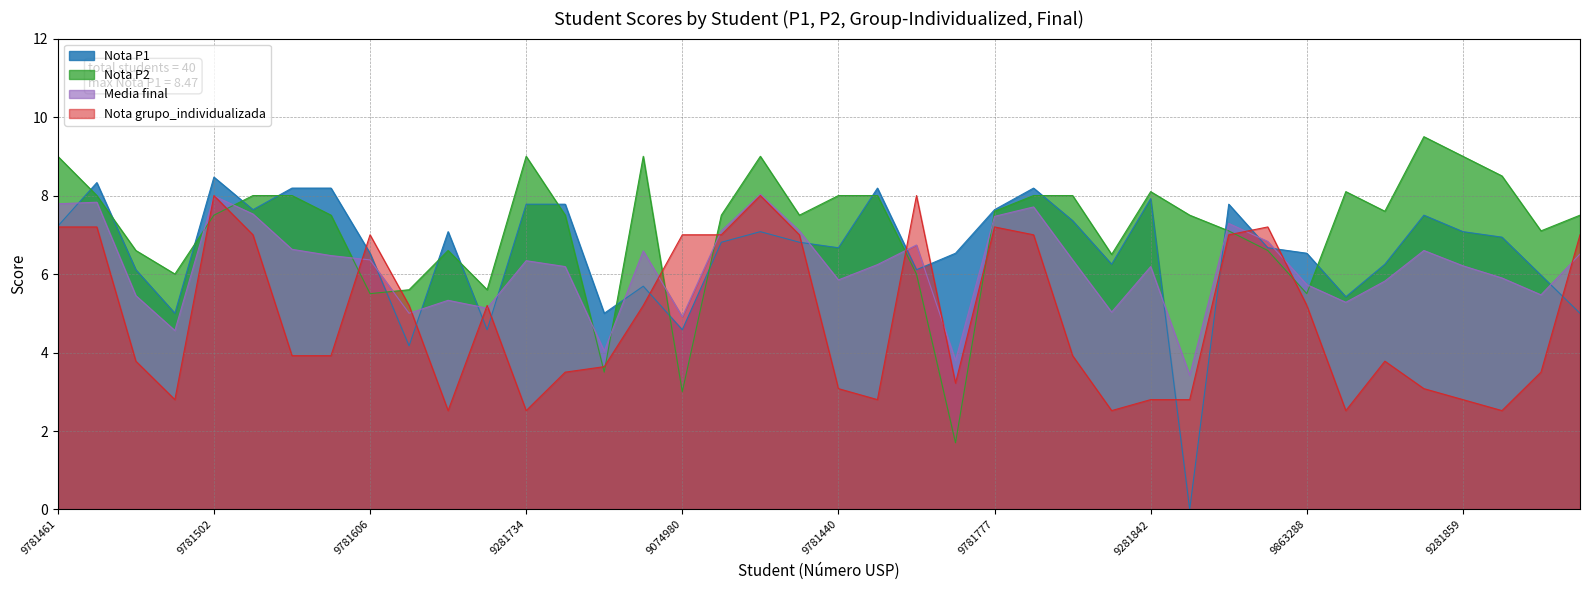

Rank the series at 9281564 from highest to lowest value.

Nota P2, Media final, Nota grupo_individualizada, Nota P1